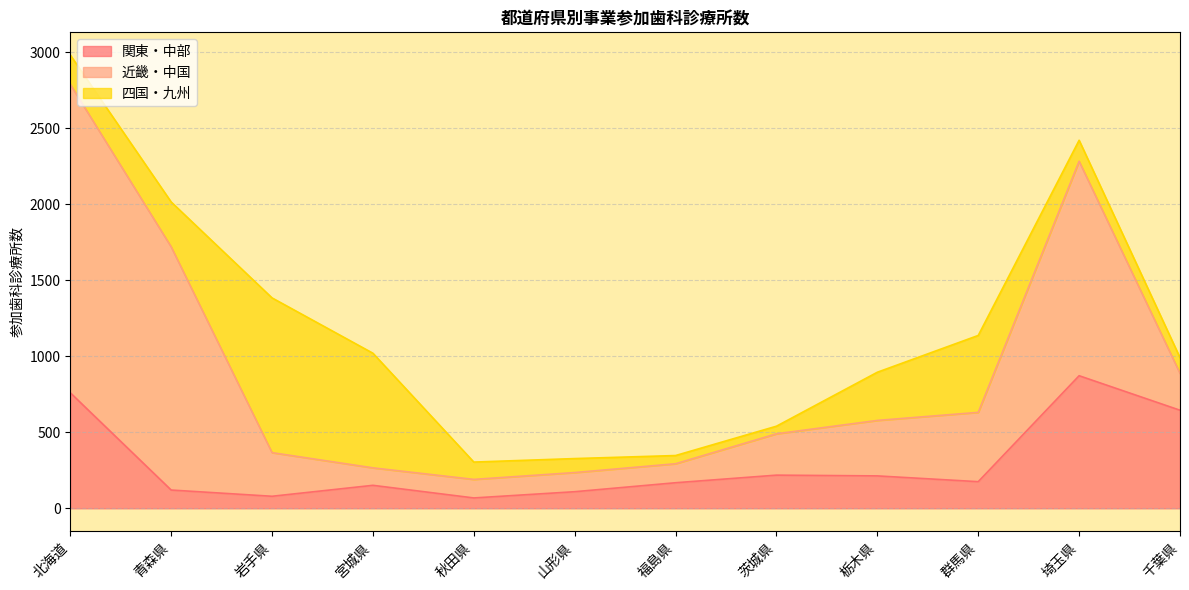

At which category does 関東・中部 reach its first local valley?

岩手県